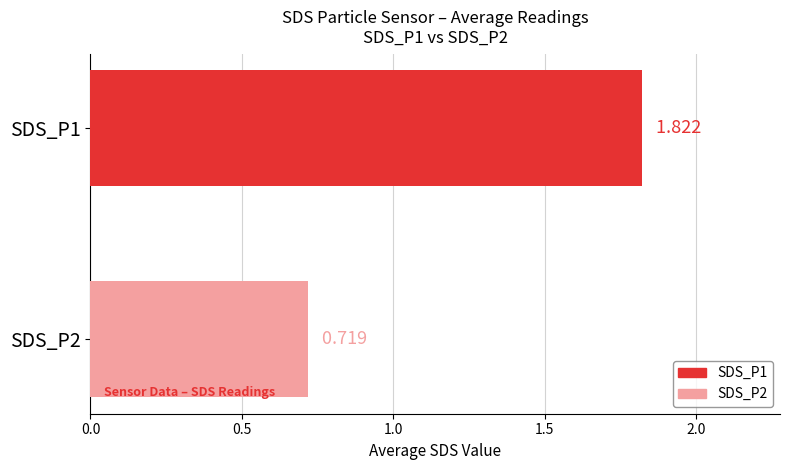

Count the number of categories in the chart.

1